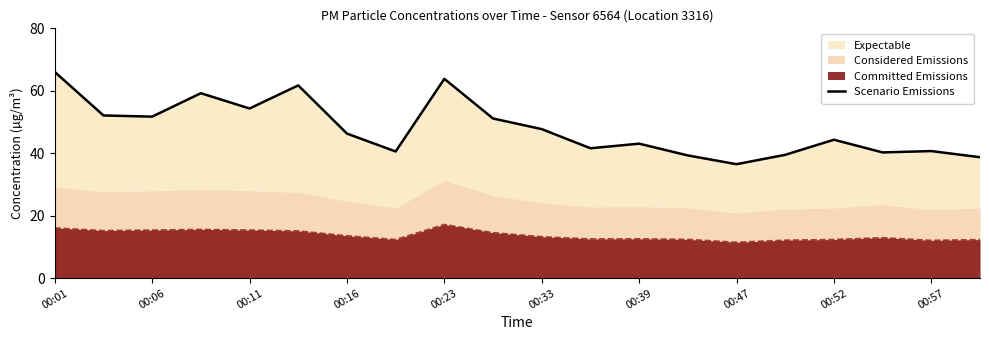

What is the value of the 3rd point from the left?

51.7